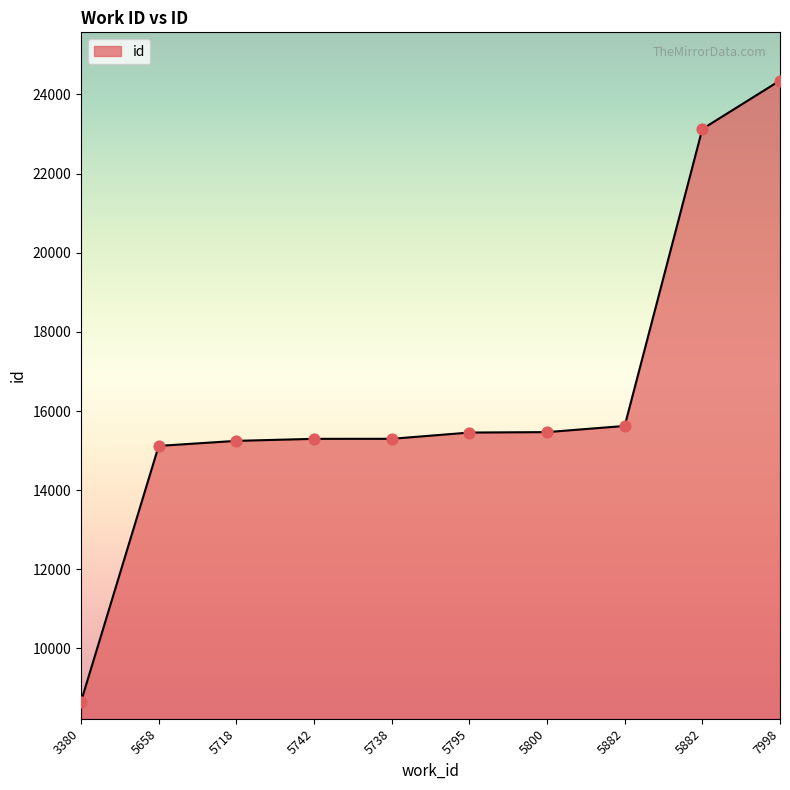

Between 5882 and 5795, which is larger?

5882